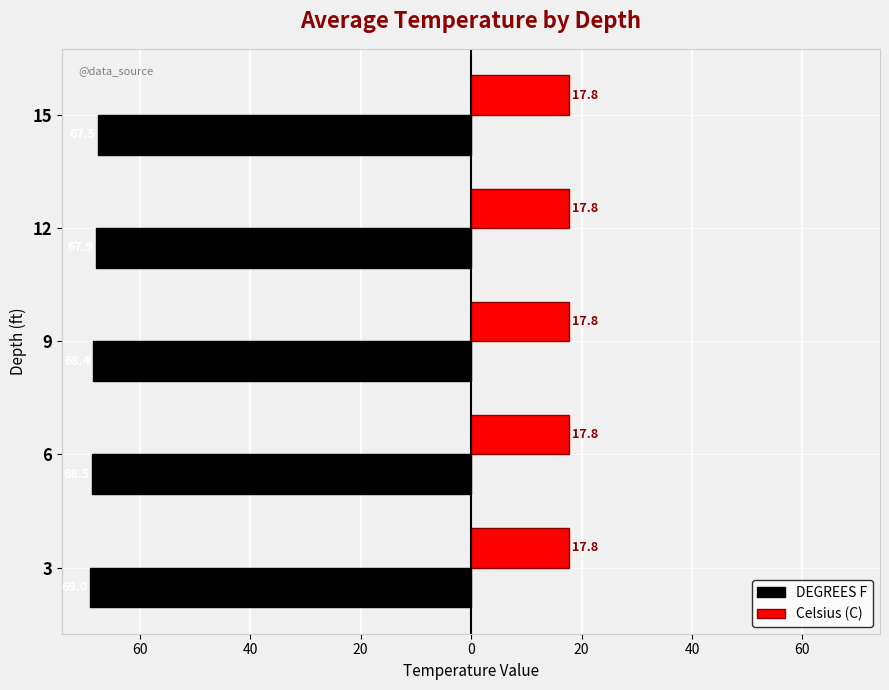

What are all the series names shown in the legend?

DEGREES F, Celsius (C)